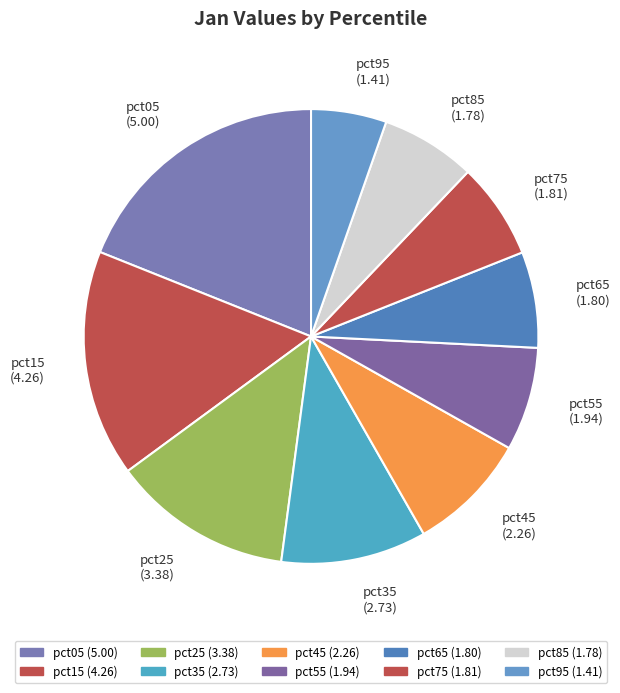

What is the smallest slice in the pie chart?

pct95